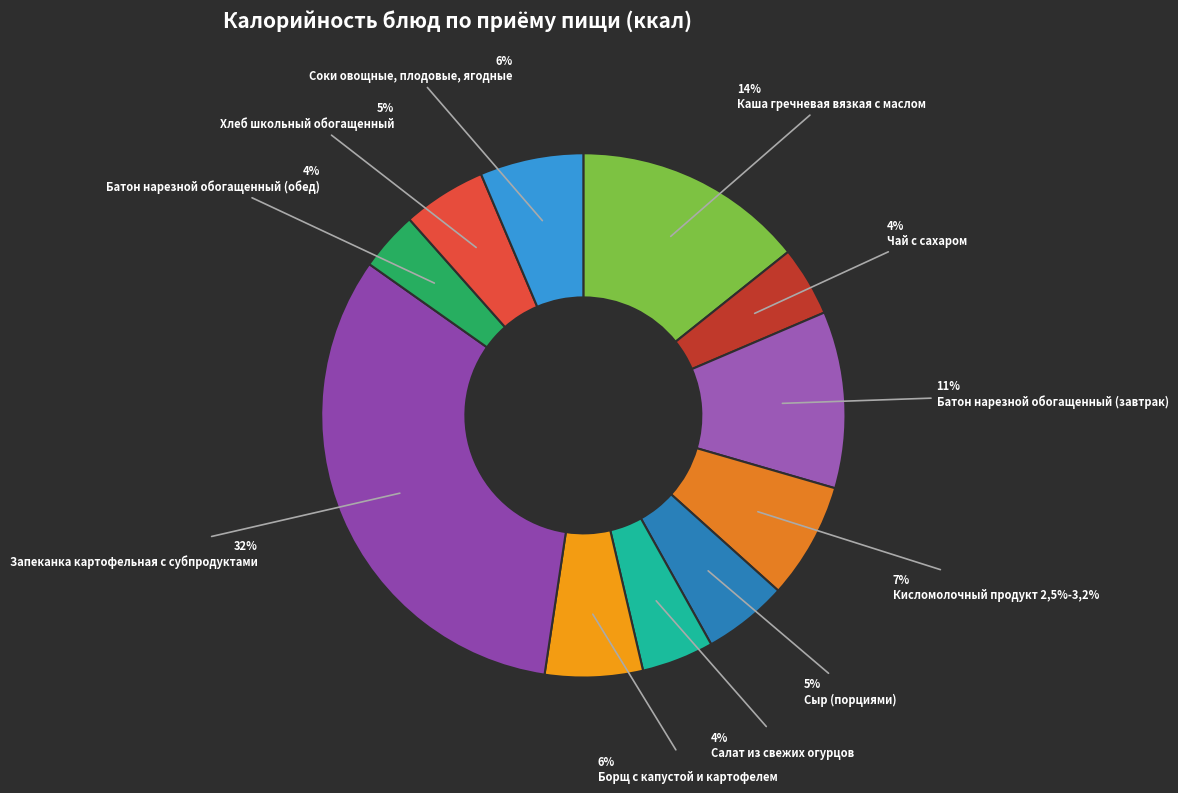

Count the number of slices in the pie.

11